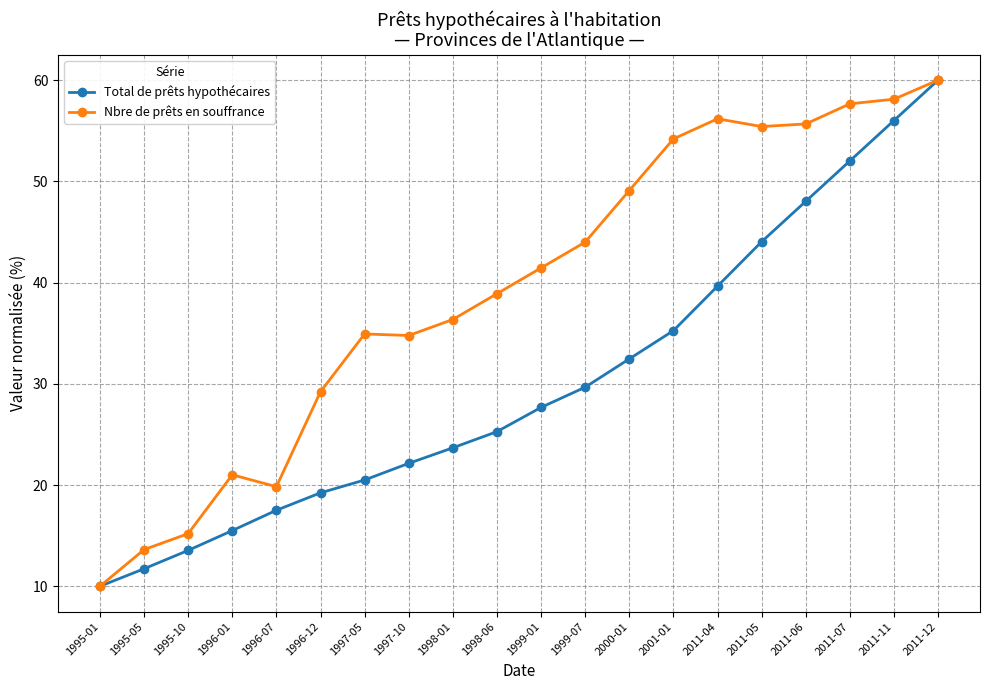

At which category is the sum across all series the highest?

2011-12